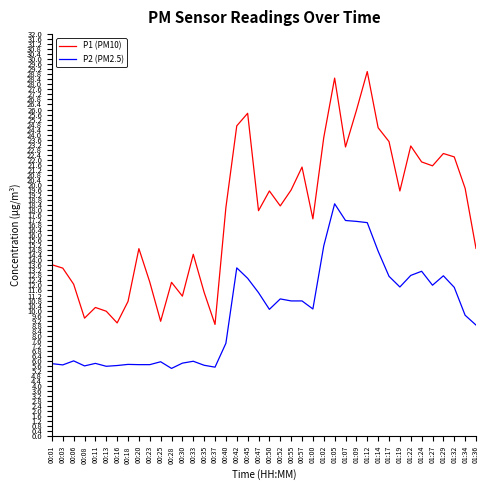

Which series has the largest total across all categories?

P1 (PM10)